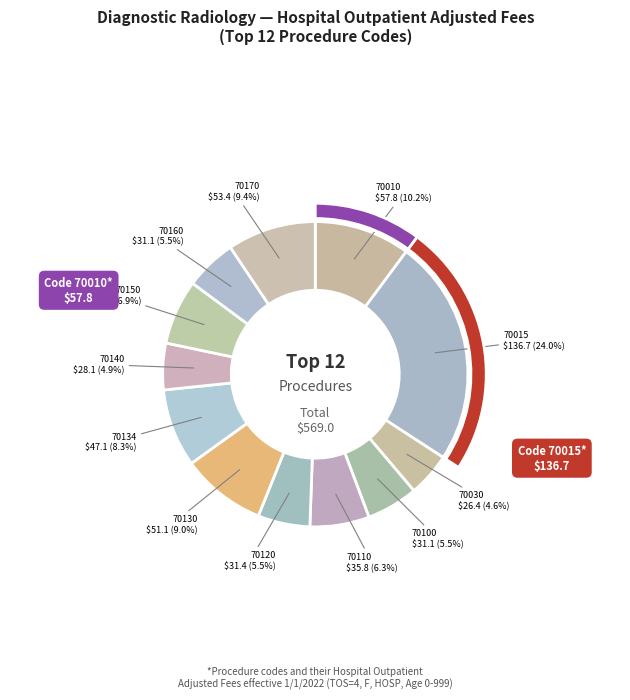

To the nearest percent, what portion does 70160 represent?

5%